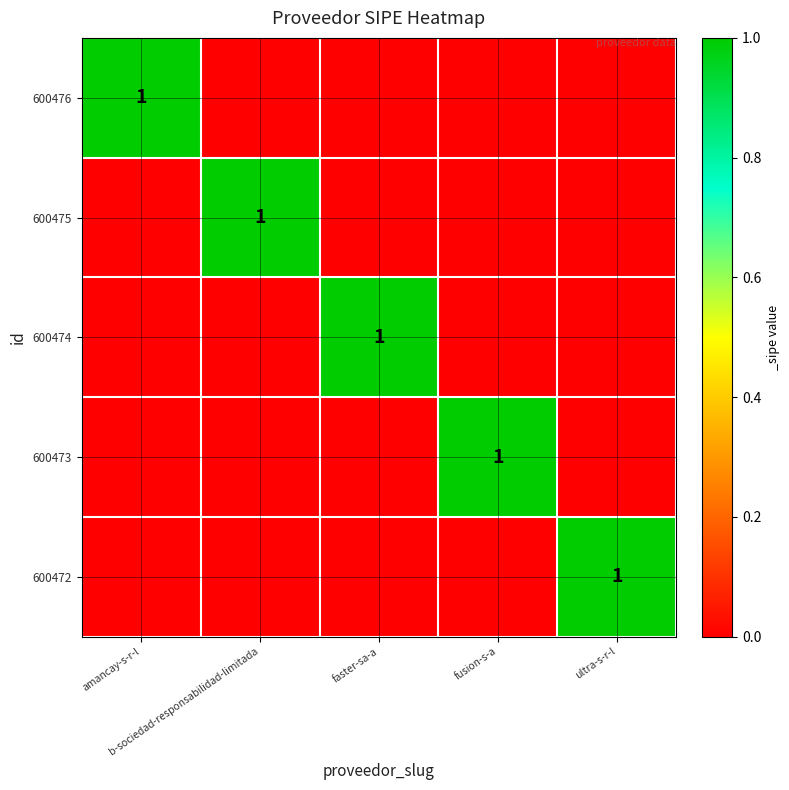

Where is 600476 nearest to the value 0?

b-sociedad-responsabilidad-limitada